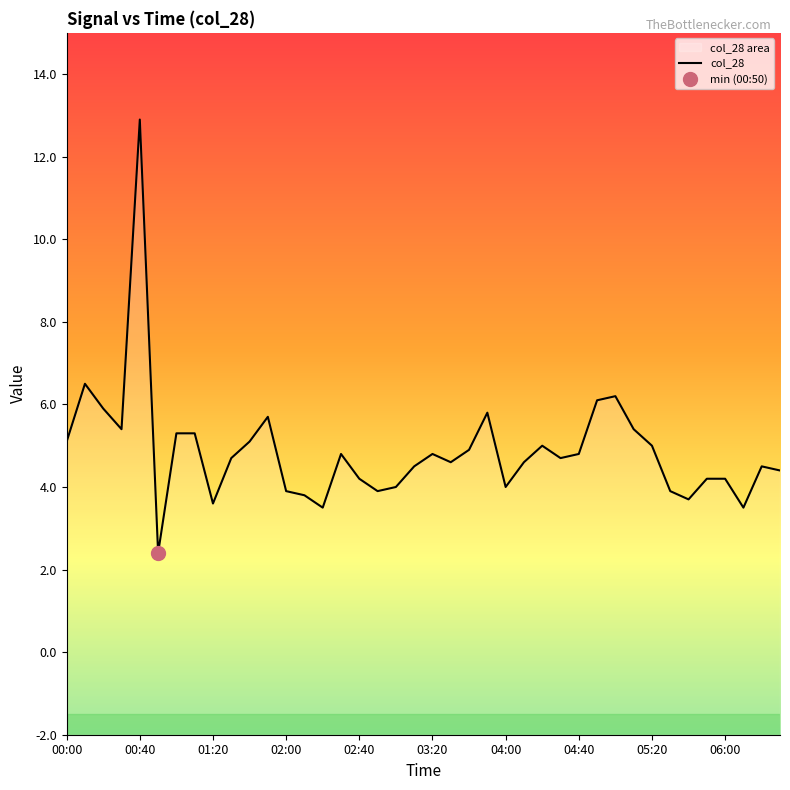

What is the greatest value displayed?

12.9